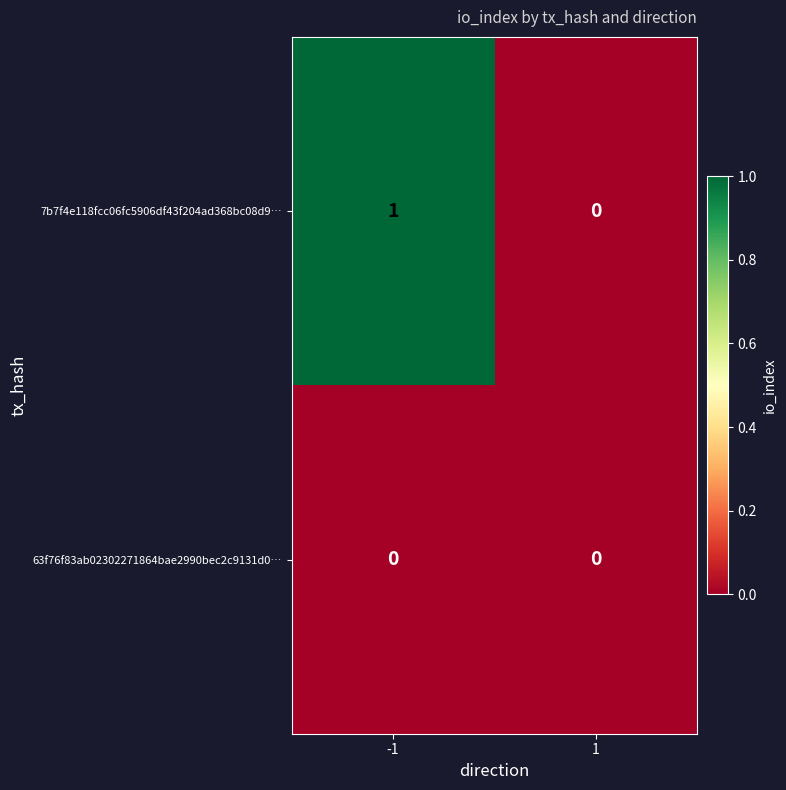

Is the value of 63f76f83ab02302271864bae2990bec2c9131d0… at -1 greater than the value of 7b7f4e118fcc06fc5906df43f204ad368bc08d9… at -1?

No